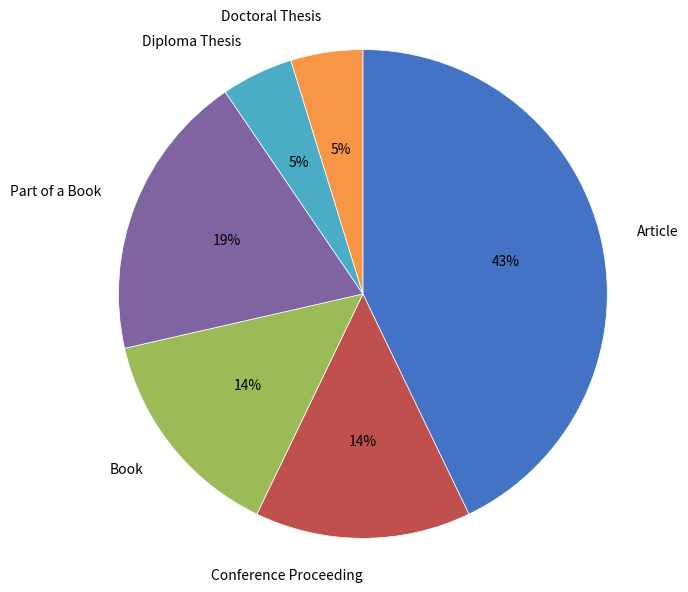

Is Diploma Thesis the majority of the pie?

No